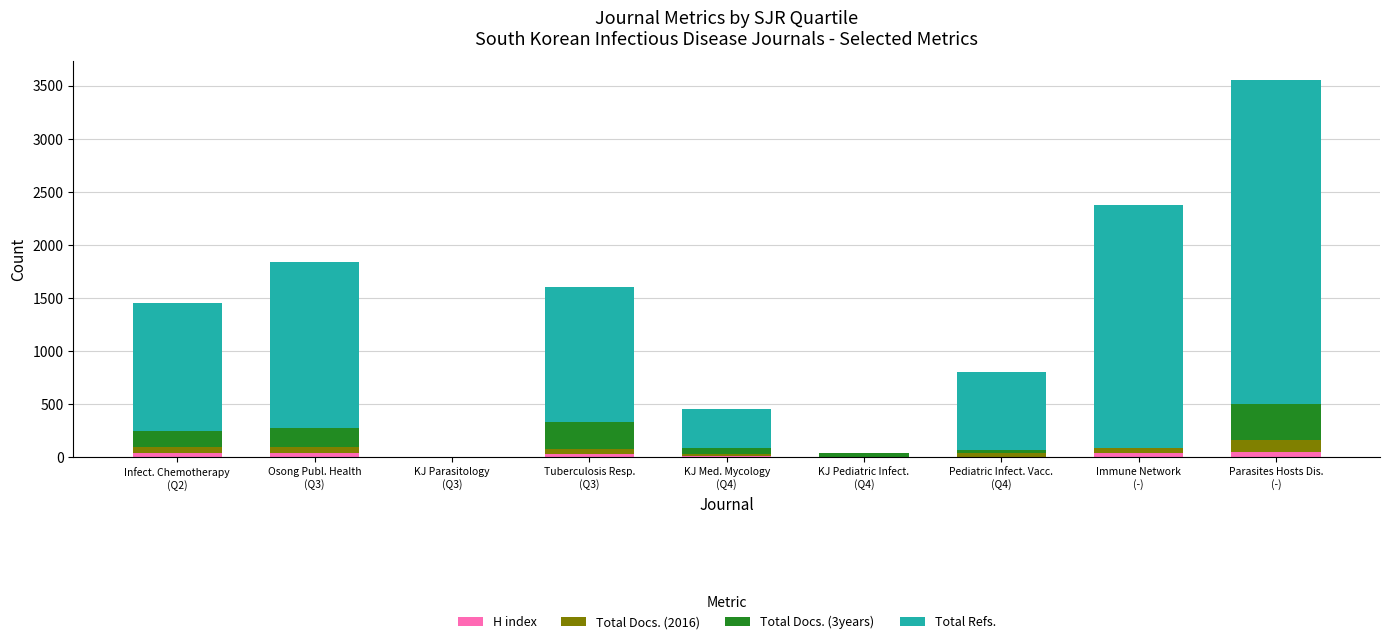

What is the sum of all H index values?

220